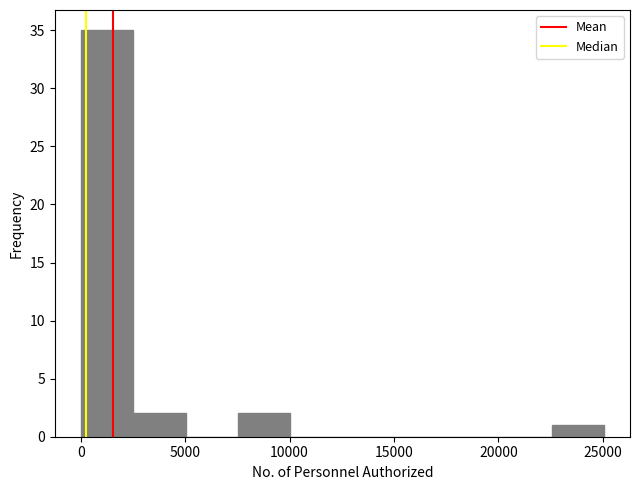

Which range on the x-axis has the tallest bar?

0 to 2500